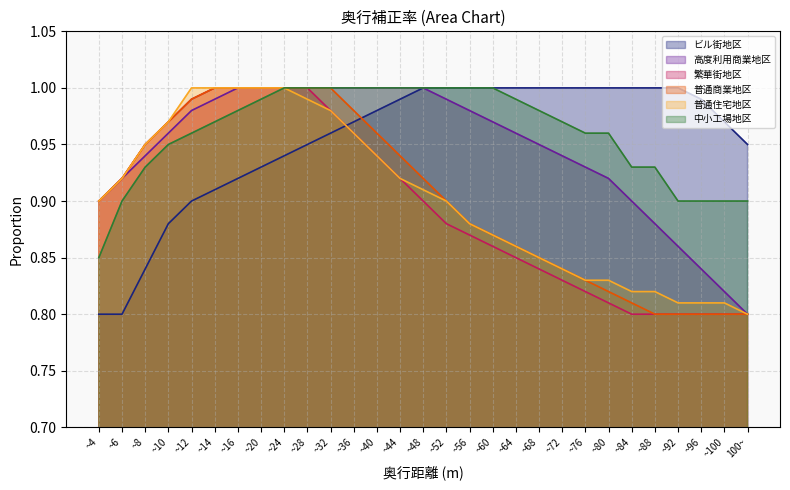

Count the number of categories in the chart.

29